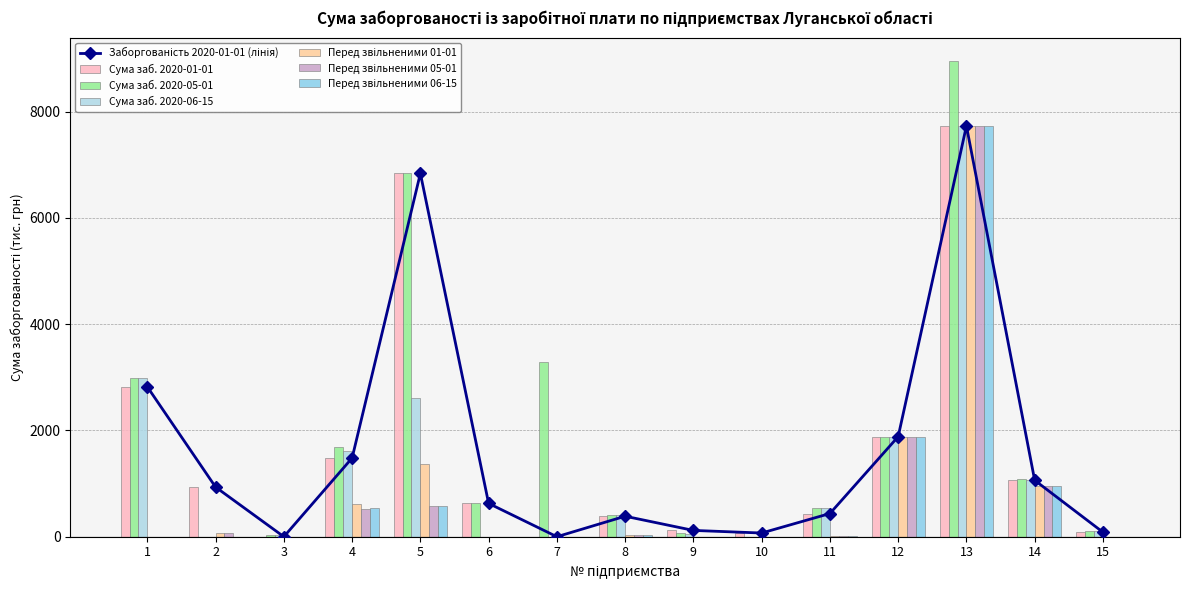

At which category is the sum across all series the highest?

13